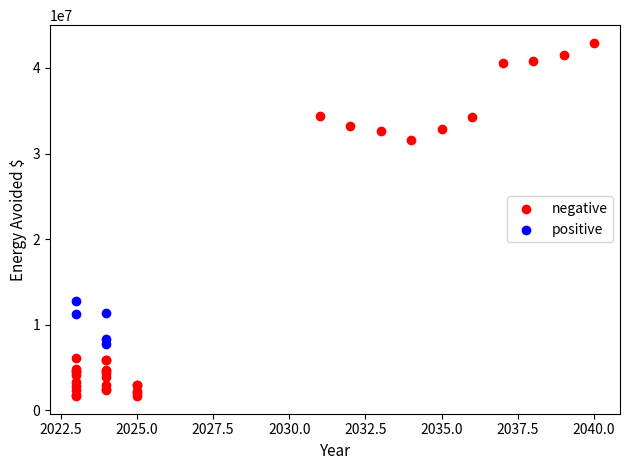

Which series reaches the maximum Y coordinate?

negative